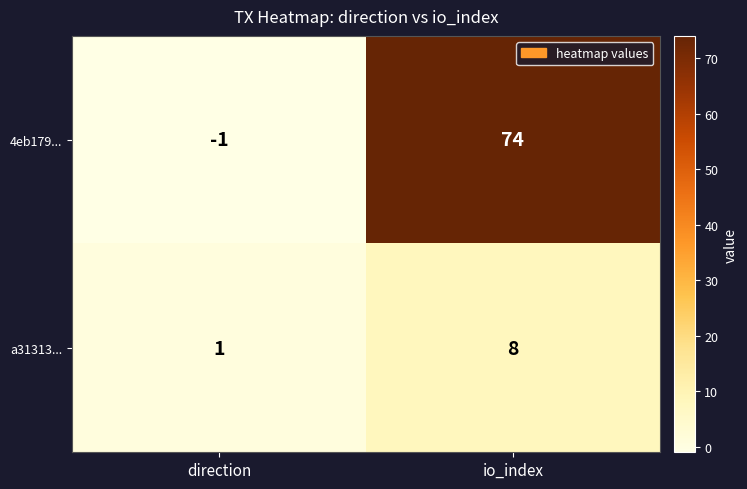

Between direction and io_index, which series saw the biggest shift?

4eb179...